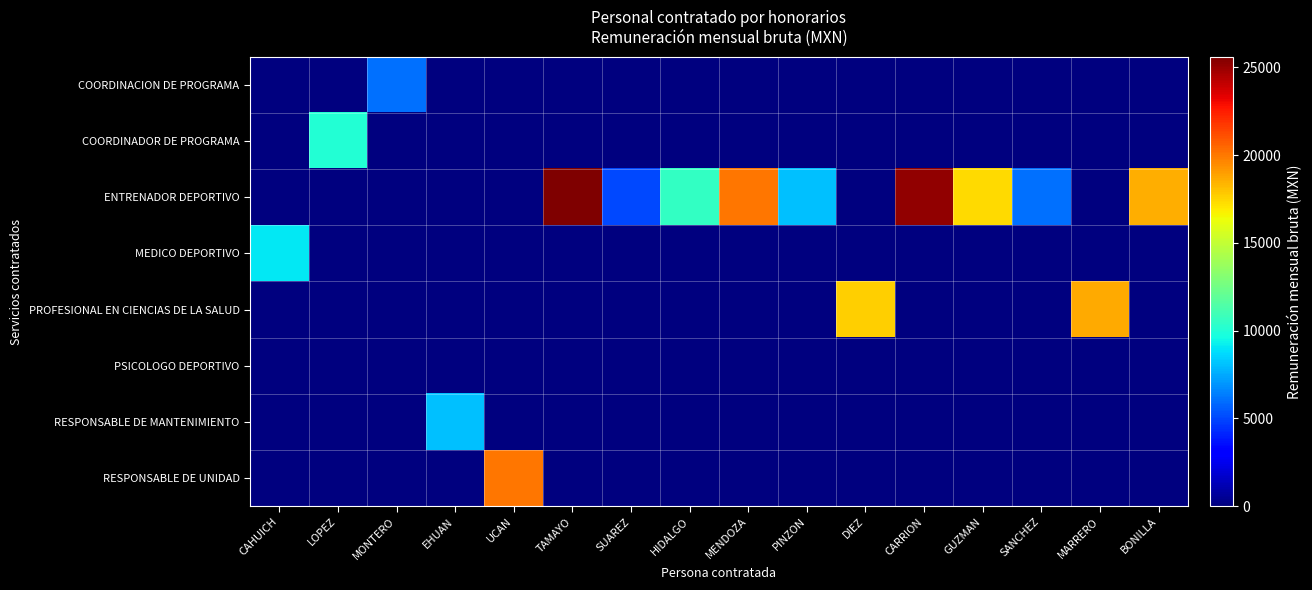

Which has a higher value, LOPEZ or DIEZ?

LOPEZ